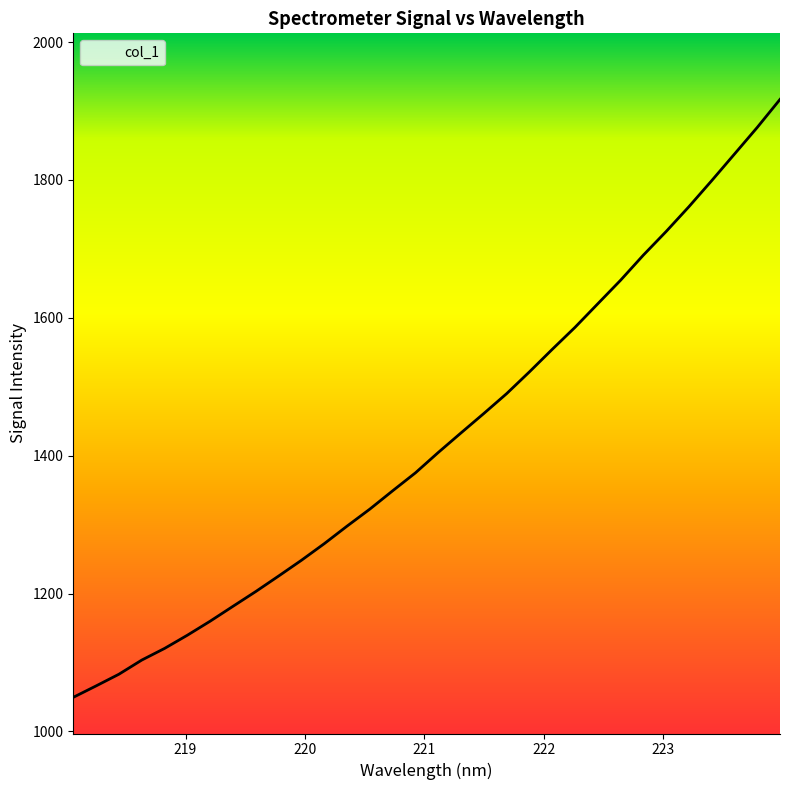

What is the difference between the second highest and second lowest values?

810.1